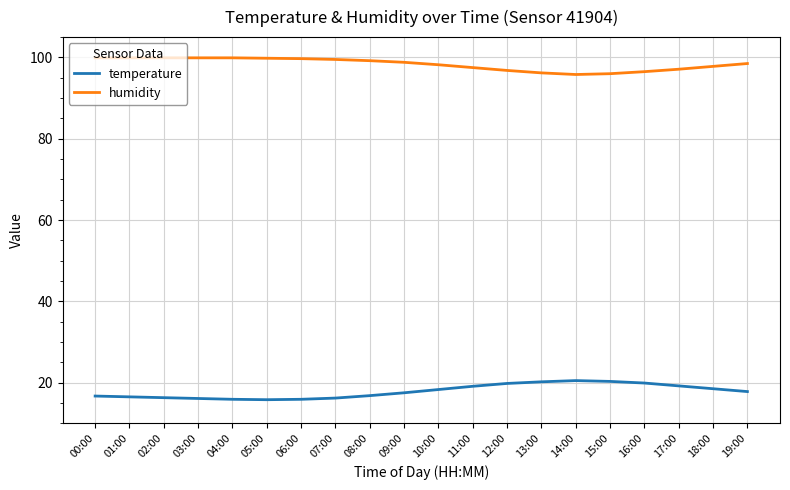

True or false: humidity and temperature intersect in this chart.

False